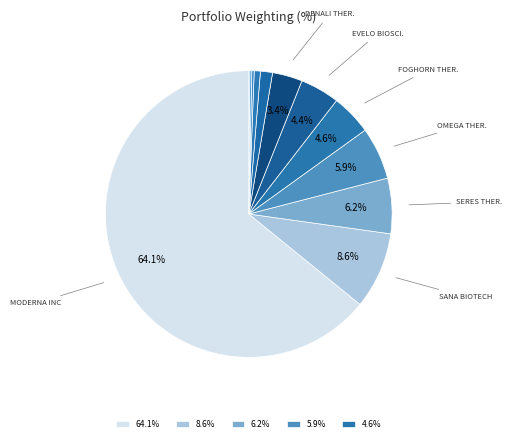

Which slice represents more than half of the pie?

Moderna Inc